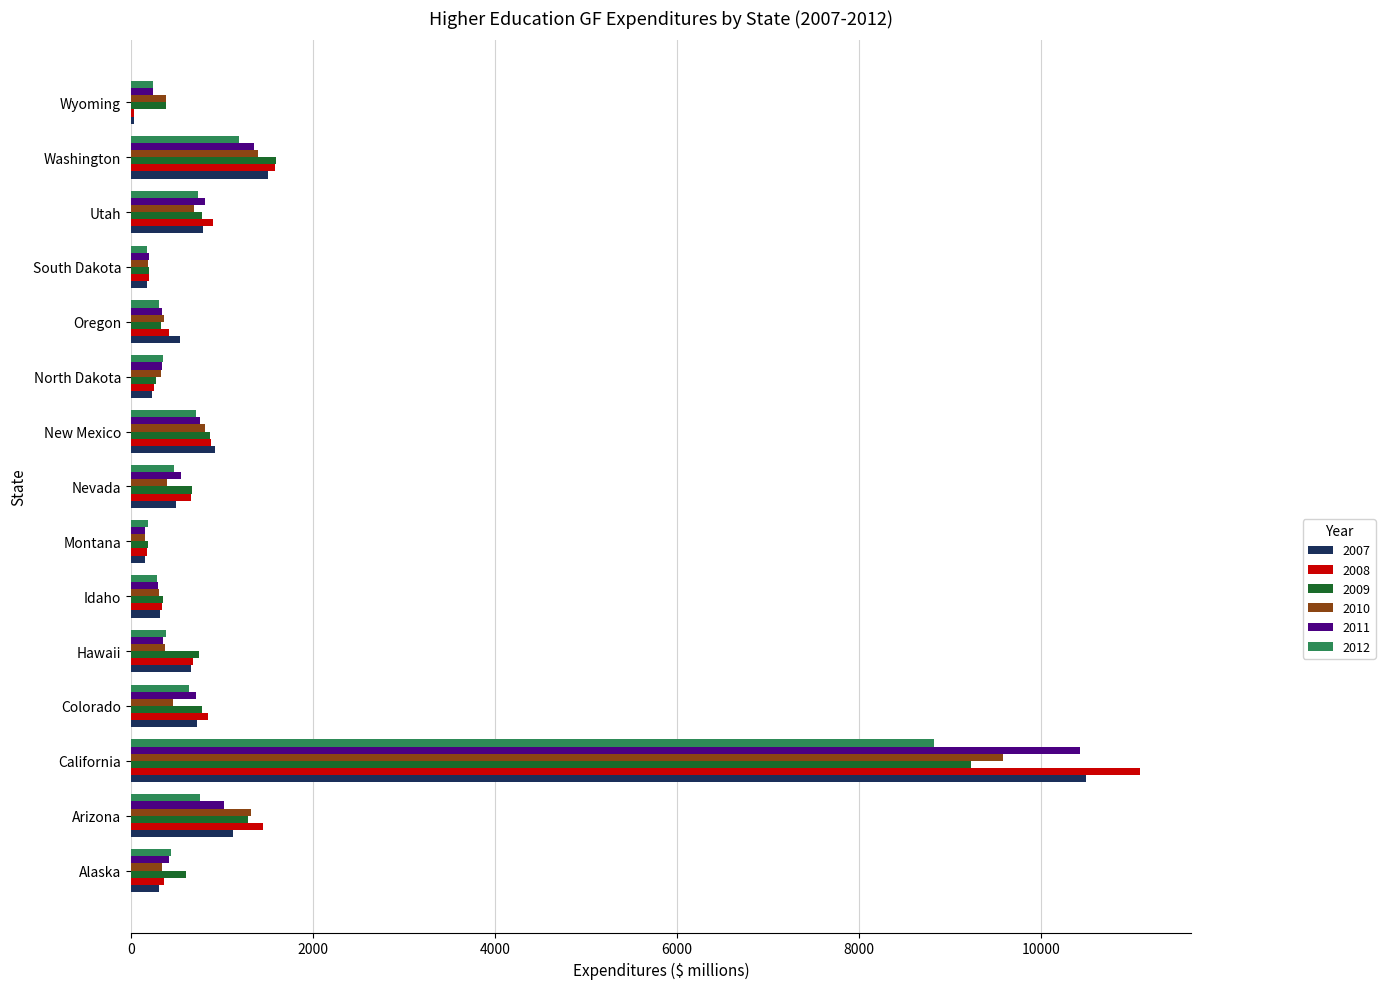

Where is 2012 nearest to the value 4496?

Washington